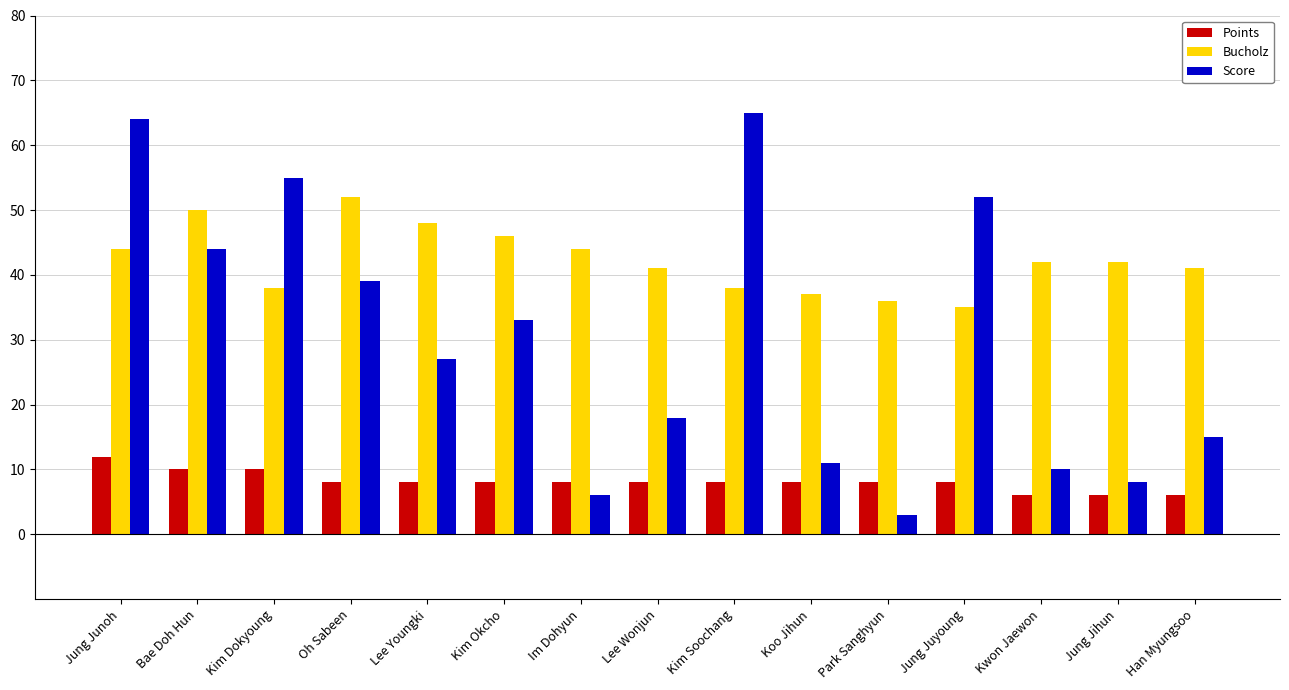

Rank the series by their average value, from lowest to highest.

Points, Score, Bucholz